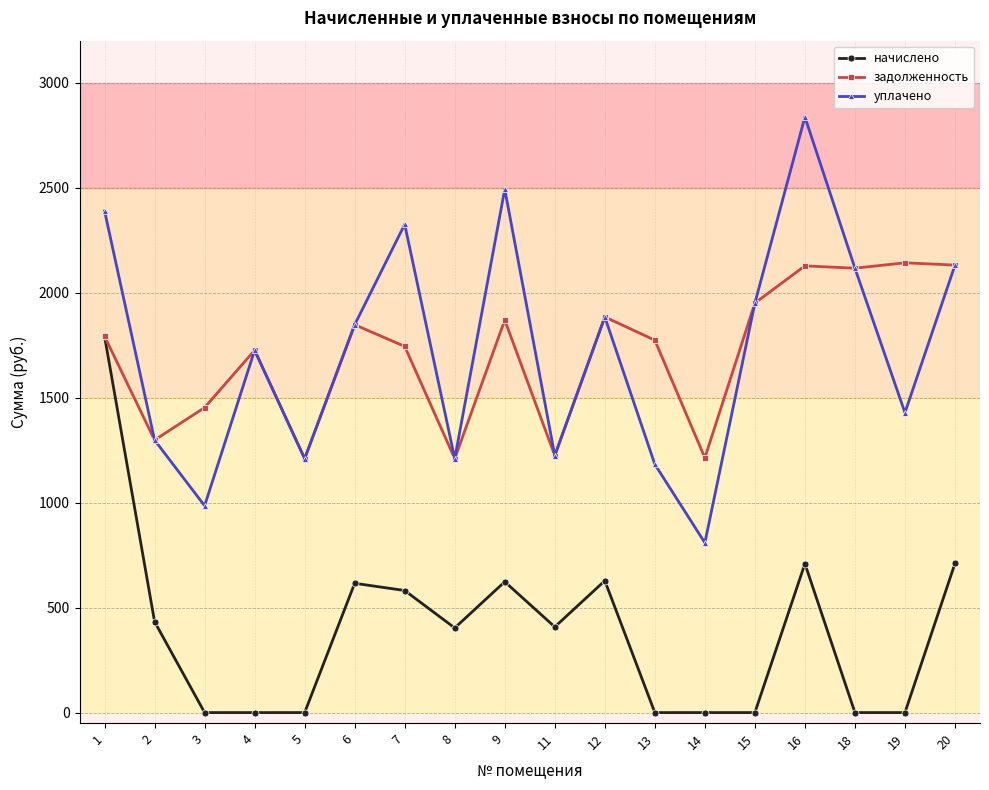

Which series has the widest spread of values?

уплачено